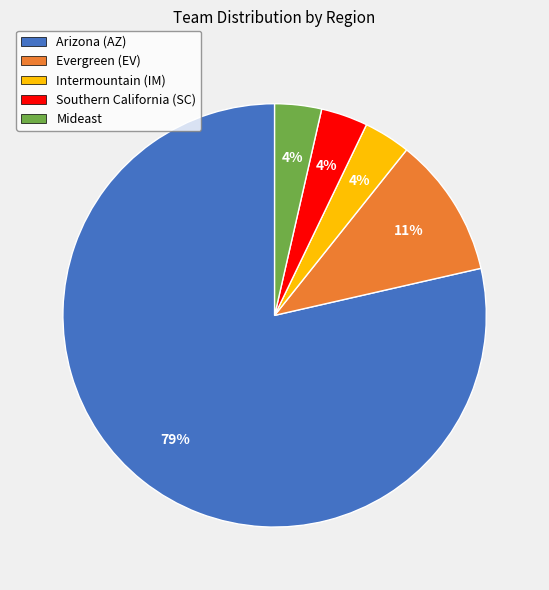

Does Arizona (AZ) account for over 50% of the chart?

Yes